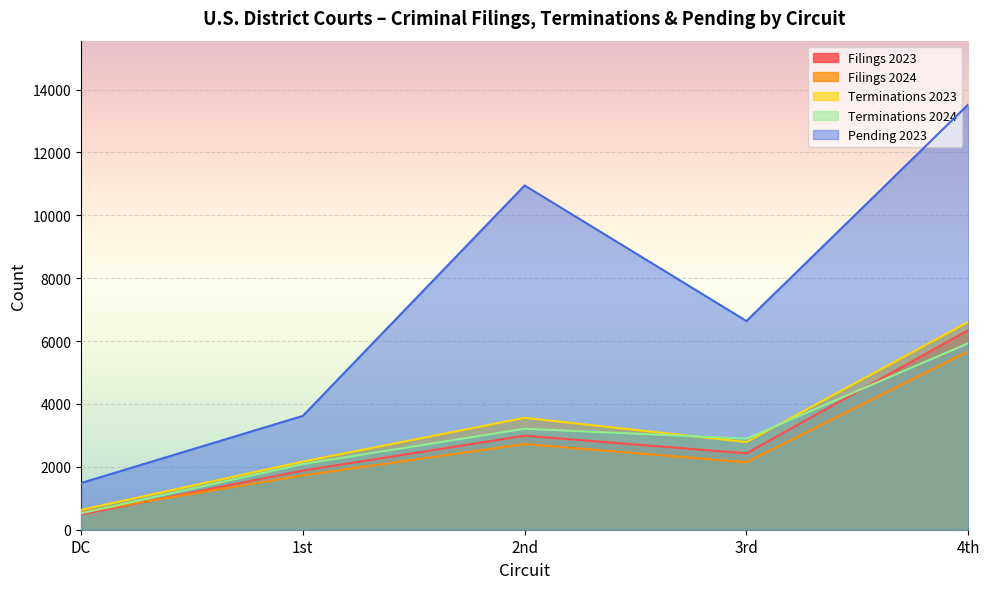

What is the label of the 2nd point from the right?

3rd